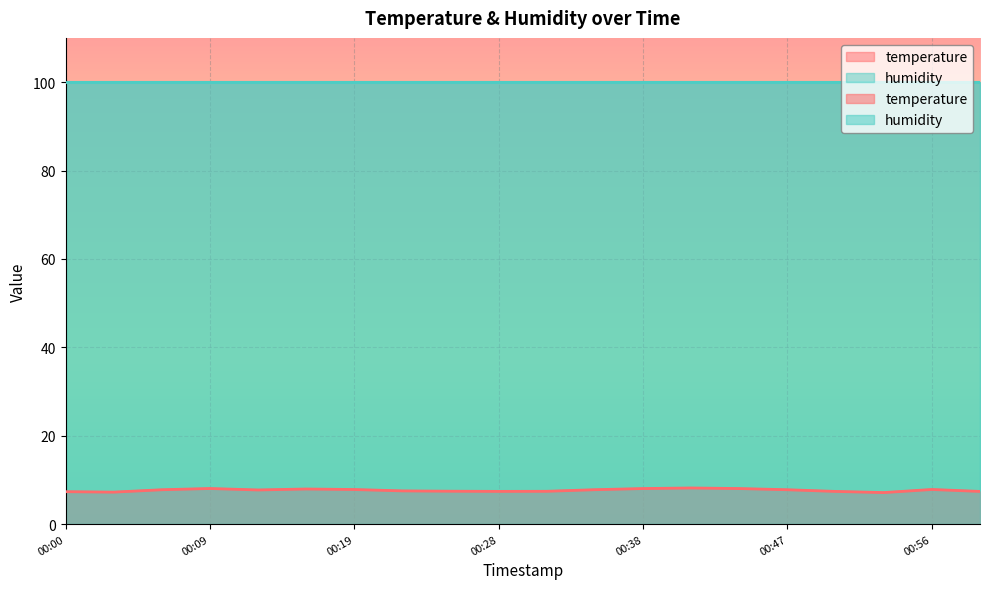

List the labels in order of value, largest first.

00:41, 00:09, 00:38, 00:44, 00:16, 00:56, 00:19, 00:34, 00:06, 00:47, 00:13, 00:22, 00:25, 00:31, 00:28, 00:50, 00:59, 00:00, 00:03, 00:53